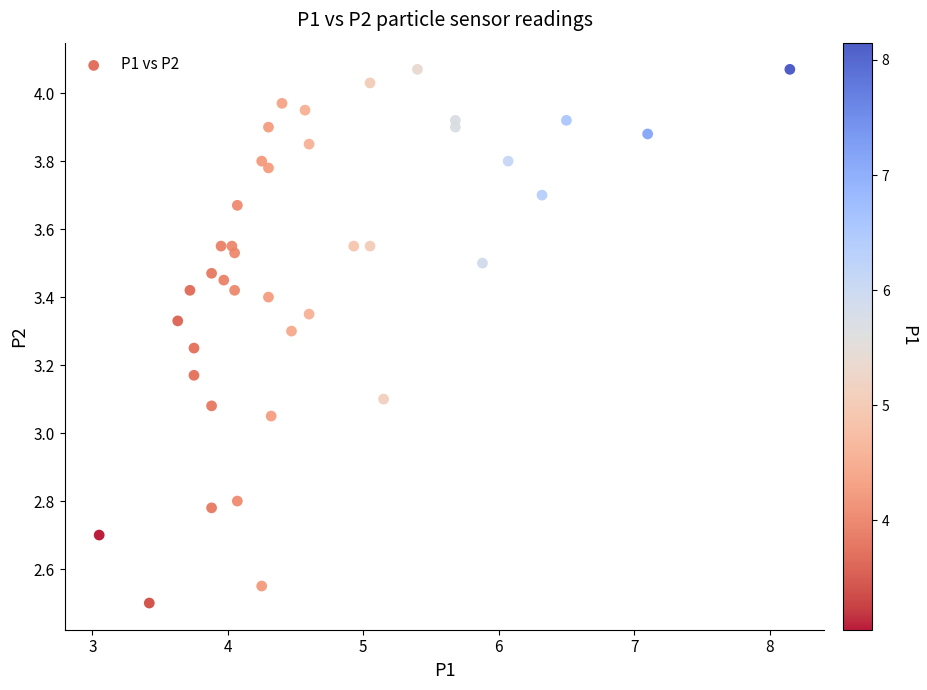

What is the range of Y values (max minus min)?

1.6